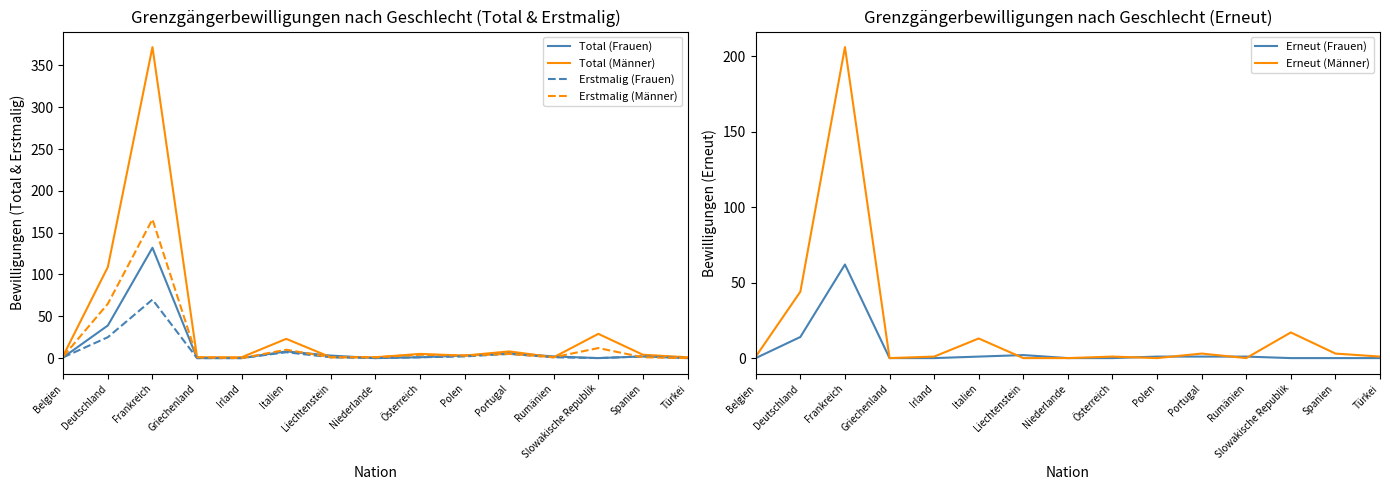

At which category is the sum across all series the highest?

Frankreich